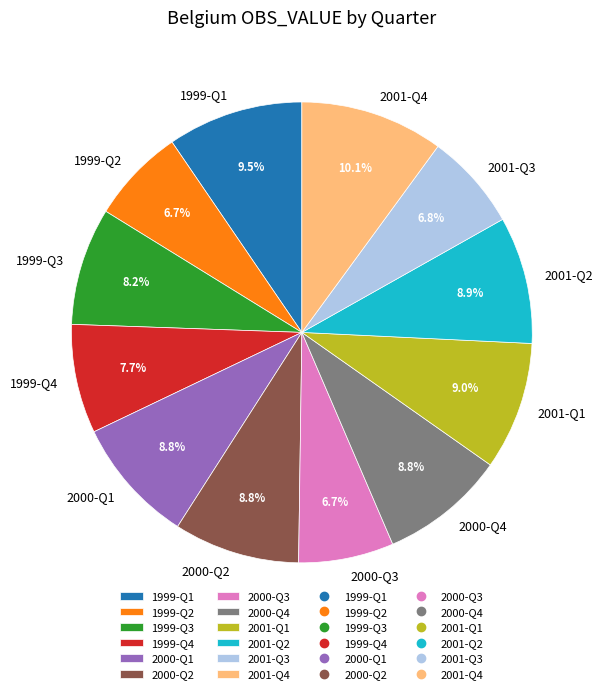

Do 2000-Q1 and 1999-Q3 together represent more than half of the pie?

No